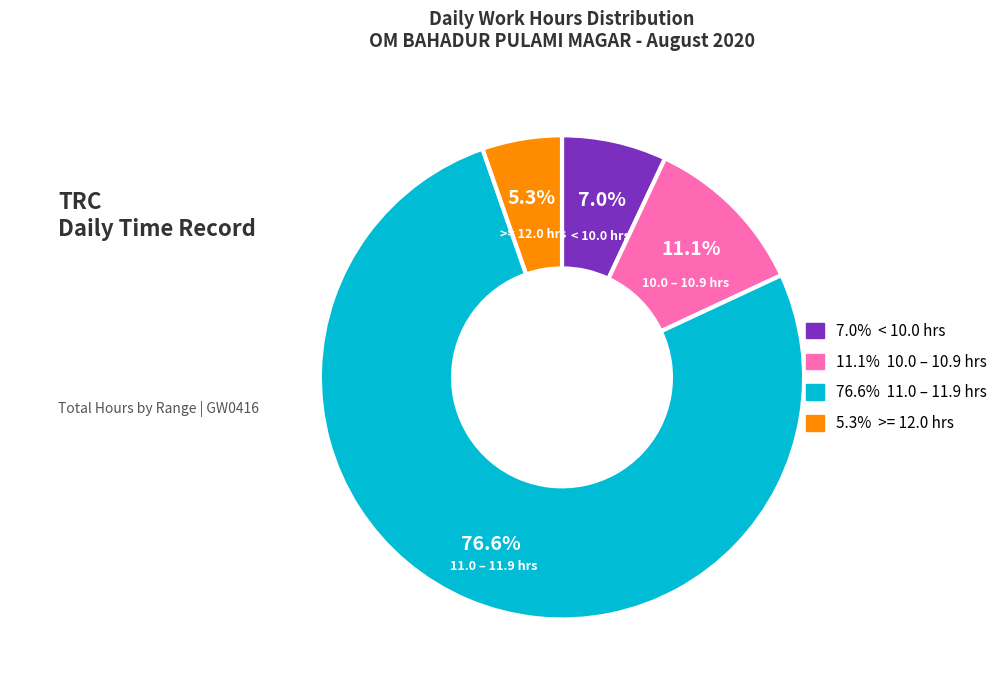

Does any single category account for the majority?

Yes